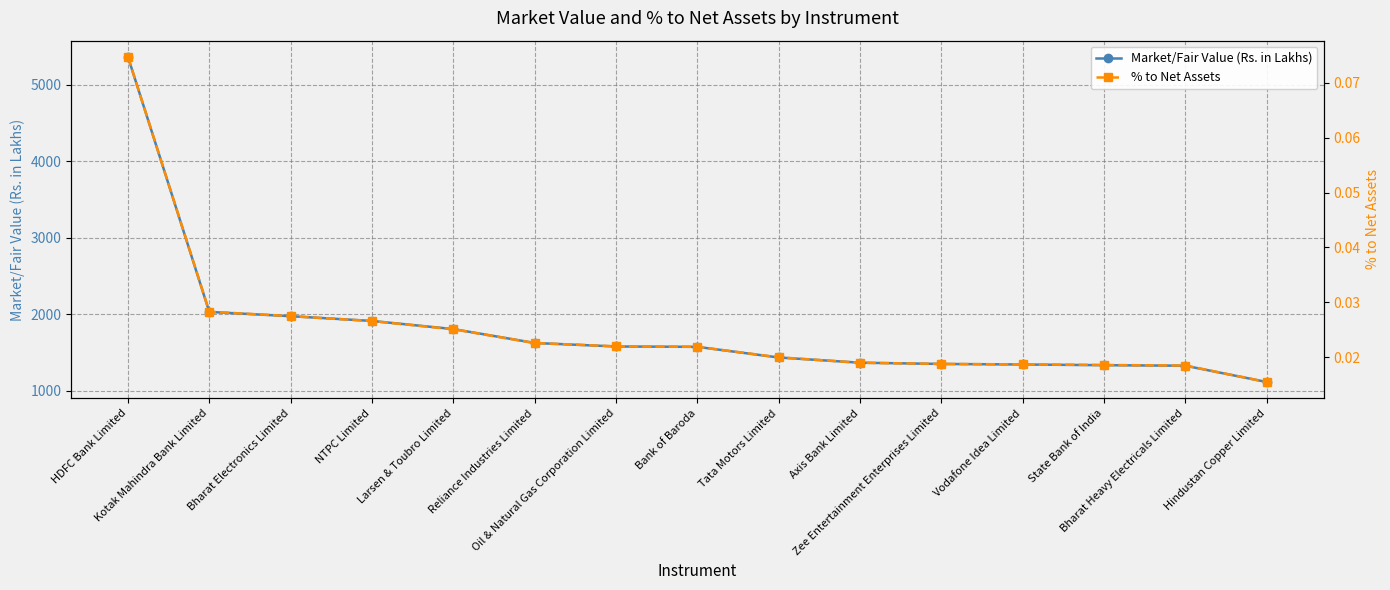

Between Axis Bank Limited and State Bank of India, which is larger?

Axis Bank Limited